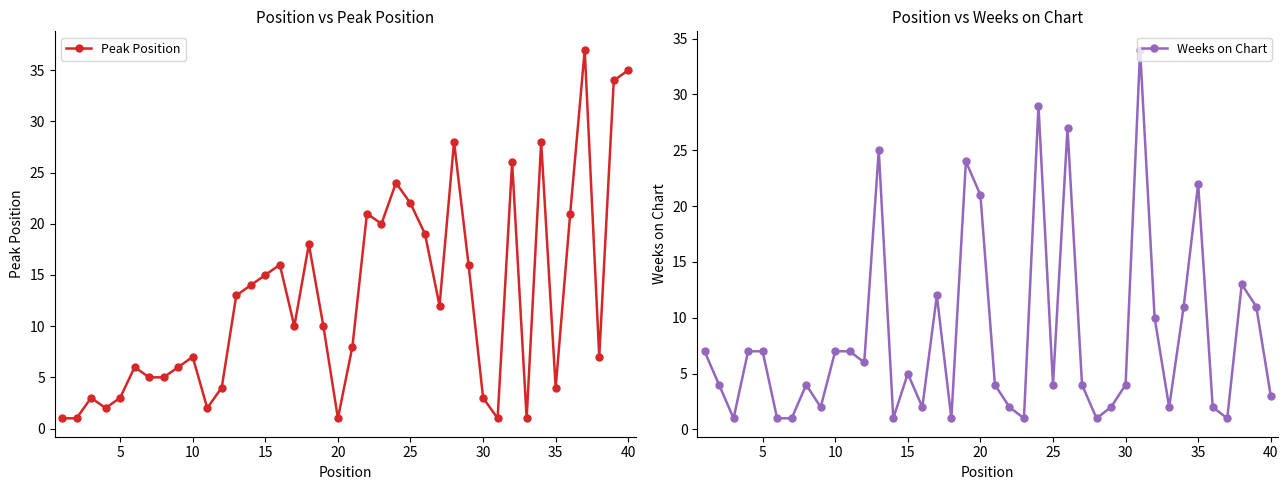

Reading left to right, transcribe all the data shown in this chart.

Peak Position: 1	1	3	2	3	6	5	5	6	7	2	4	13	14	15	16	10	18	10	1	8	21	20	24	22	19	12	28	16	3	1	26	1	28	4	21	37	7	34	35
Weeks on Chart: 7	4	1	7	7	1	1	4	2	7	7	6	25	1	5	2	12	1	24	21	4	2	1	29	4	27	4	1	2	4	34	10	2	11	22	2	1	13	11	3